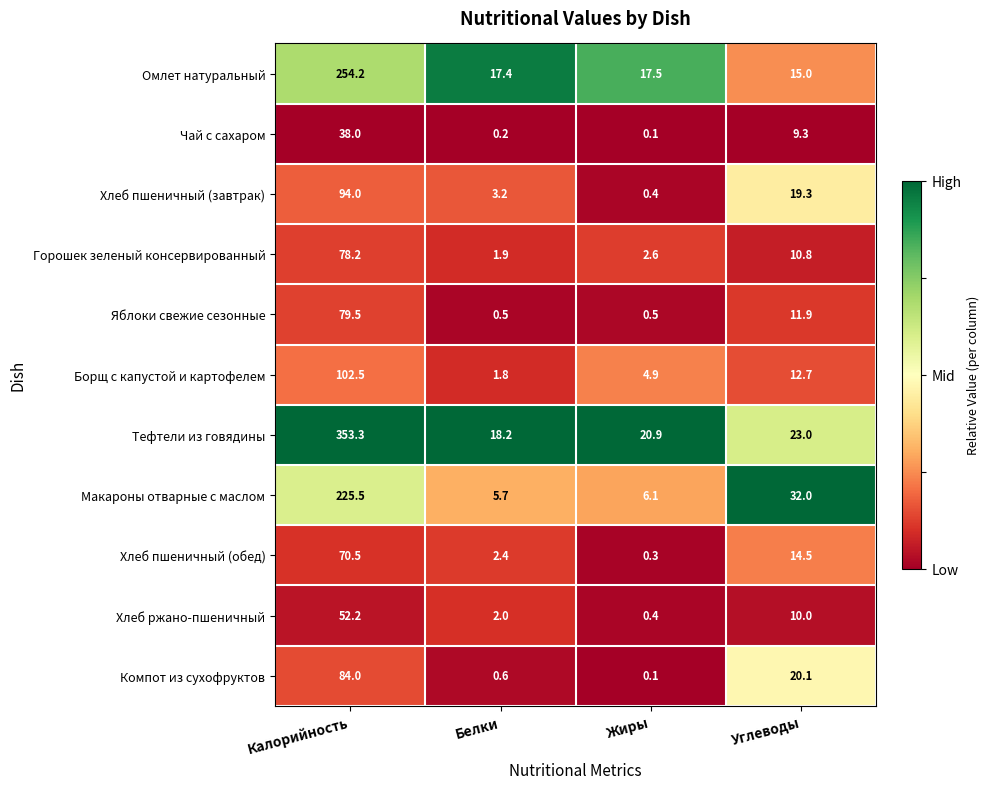

How many series are shown in this chart?

11